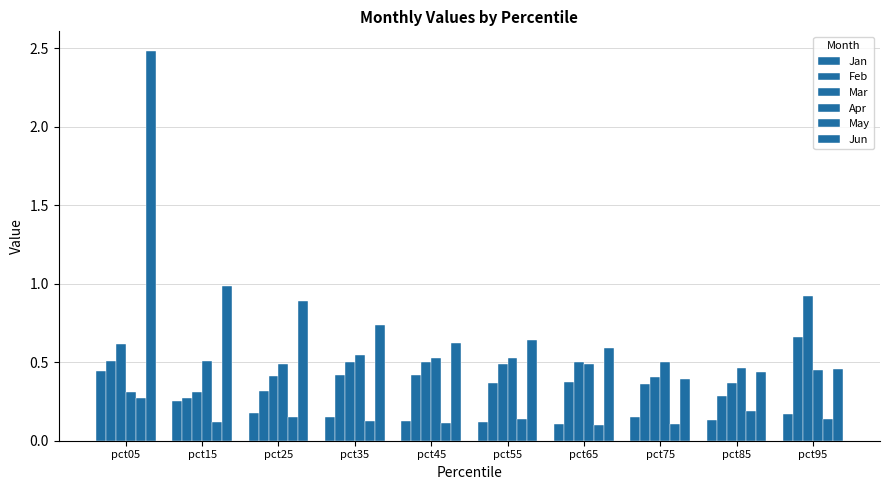

Which label corresponds to the largest value in the chart?

pct05